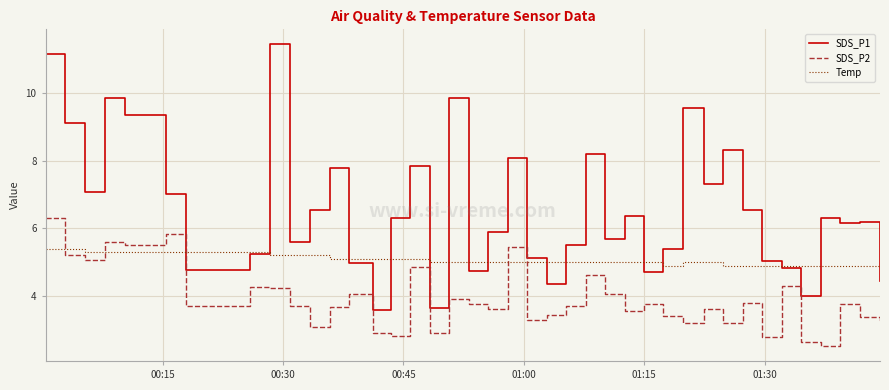

True or false: SDS_P1 and SDS_P2 cross at least once.

False